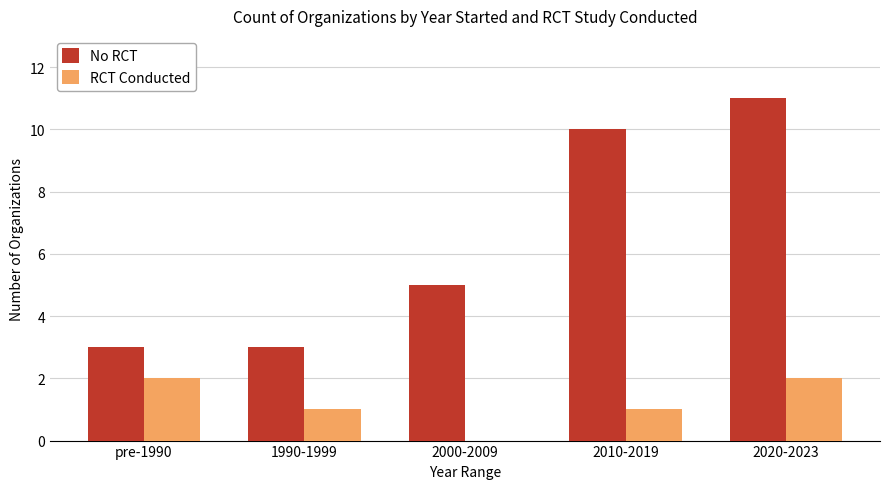

What is the sum of all No RCT values?

32